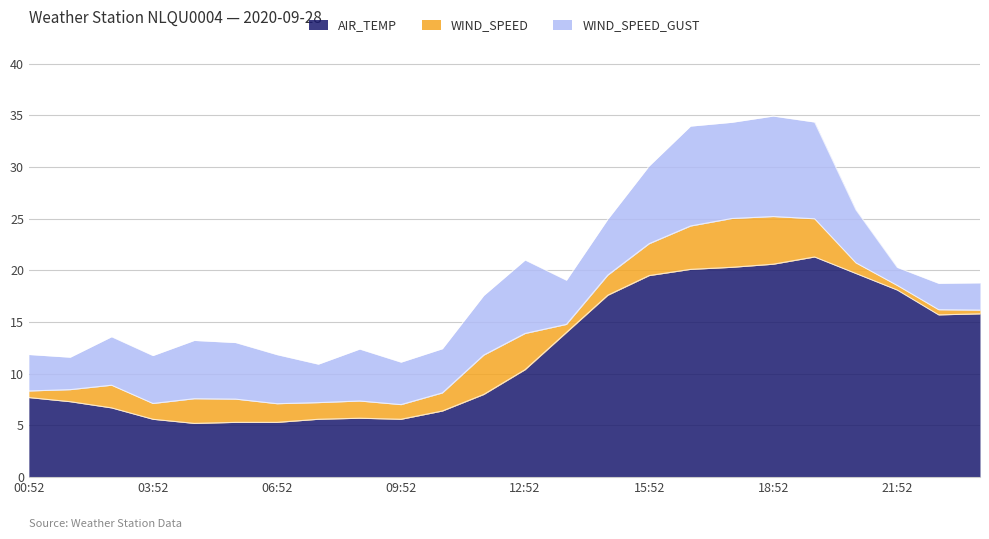

Reading left to right, extract all data points from this chart.

AIR_TEMP: 00:52=7.7	01:52=7.3	02:52=6.7	03:52=5.6	04:52=5.2	05:52=5.3	06:52=5.3	07:52=5.6	08:52=5.7	09:52=5.6	10:52=6.4	11:52=8.0	12:52=10.4	13:52=14.0	14:52=17.6	15:52=19.5	16:52=20.1	17:52=20.3	18:52=20.6	19:52=21.3	20:52=19.7	21:52=18.1	22:52=15.7	23:52=15.8
WIND_SPEED: 00:52=0.6	01:52=1.2	02:52=2.2	03:52=1.5	04:52=2.4	05:52=2.2	06:52=1.8	07:52=1.6	08:52=1.7	09:52=1.4	10:52=1.8	11:52=3.8	12:52=3.5	13:52=0.8	14:52=1.9	15:52=3.1	16:52=4.2	17:52=4.7	18:52=4.6	19:52=3.7	20:52=1.0	21:52=0.4	22:52=0.5	23:52=0.4
WIND_SPEED_GUST: 00:52=3.5	01:52=3.1	02:52=4.7	03:52=4.6	04:52=5.6	05:52=5.5	06:52=4.8	07:52=3.7	08:52=5.0	09:52=4.1	10:52=4.3	11:52=5.8	12:52=7.1	13:52=4.3	14:52=5.4	15:52=7.5	16:52=9.7	17:52=9.3	18:52=9.7	19:52=9.4	20:52=5.1	21:52=1.8	22:52=2.6	23:52=2.6